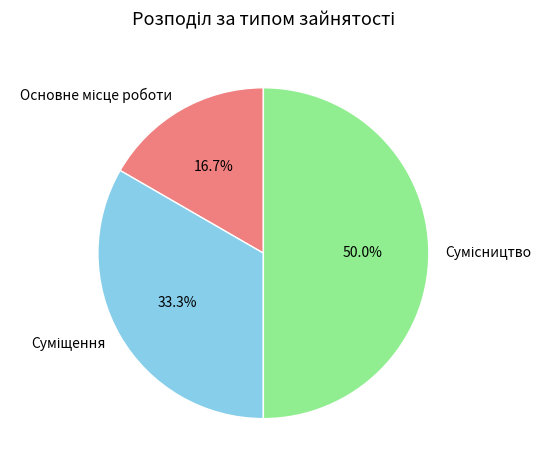

The Суміщення slice represents 45% of the pie. True or false?

False